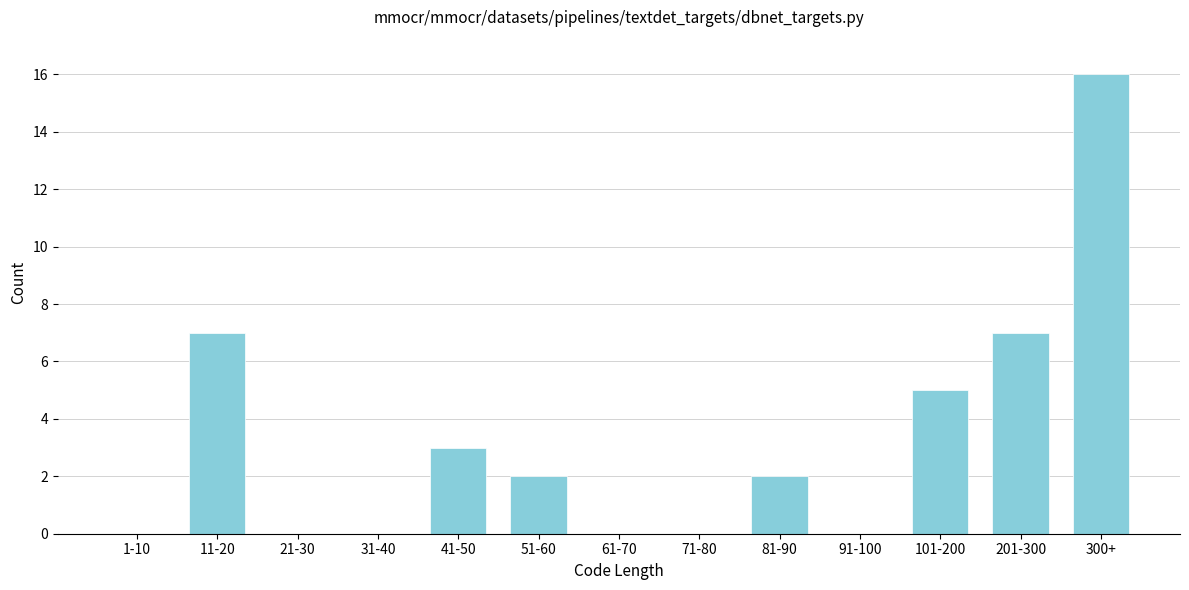

Reading left to right, list all the values displayed in this chart.

1-10=0	11-20=7	21-30=0	31-40=0	41-50=3	51-60=2	61-70=0	71-80=0	81-90=2	91-100=0	101-200=5	201-300=7	300+=16